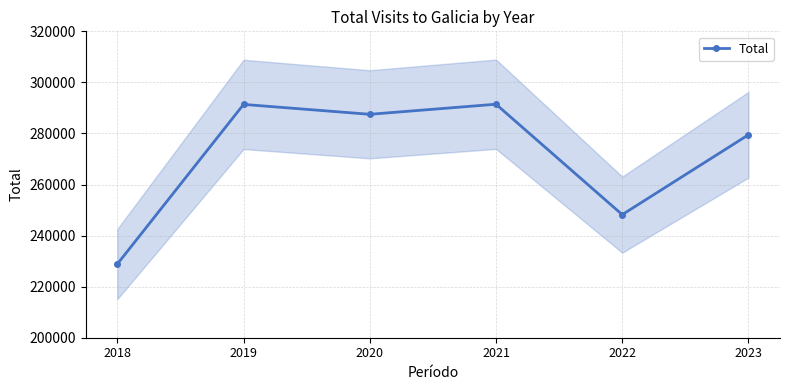

List the labels in order of value, smallest first.

2018, 2022, 2023, 2020, 2019, 2021